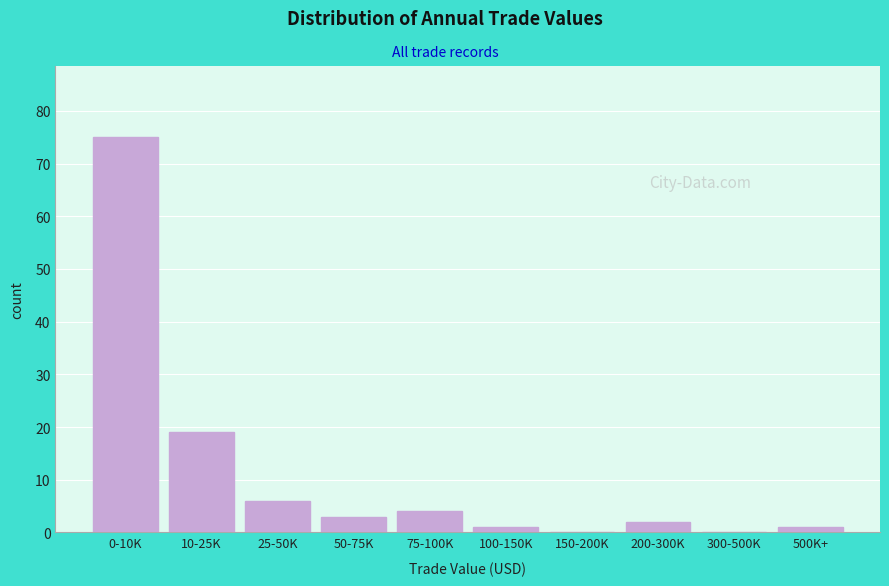

Reading left to right, what are all the values shown in this chart?

0-10K=75	10-25K=19	25-50K=6	50-75K=3	75-100K=4	100-150K=1	150-200K=0	200-300K=2	300-500K=0	500K+=1